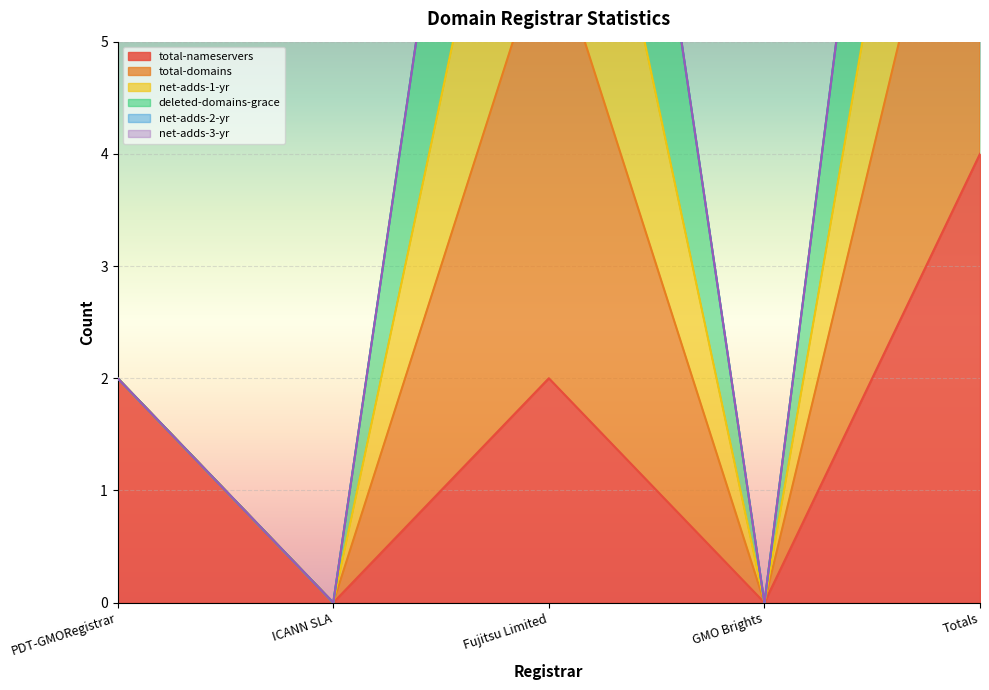

What is the difference between the total-domains values at Fujitsu Limited and Totals?

2